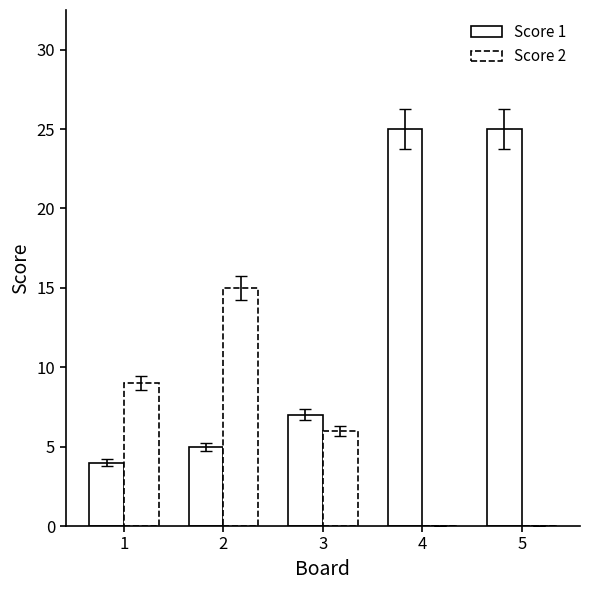

True or false: Score 2 has a value of 15 at 2.

True